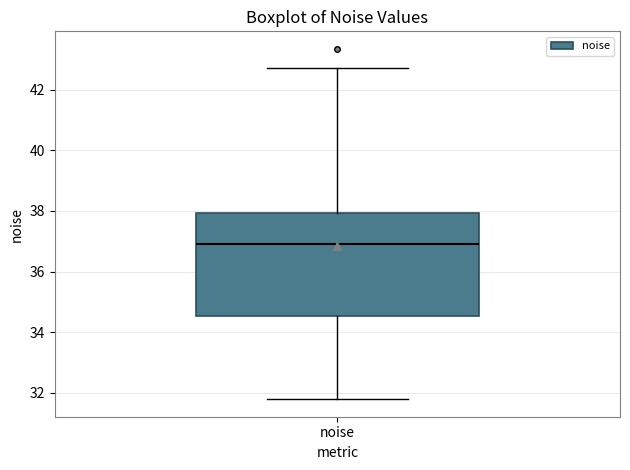

Read this box plot against the y-axis: the position of the median line, the range covered by the box, and the ends of both whiskers. The values are not printed on the chart, so give them approximately, as read against the axis.

median 37.0, box 34.6 to 38.0, whiskers 31.8 to 42.8